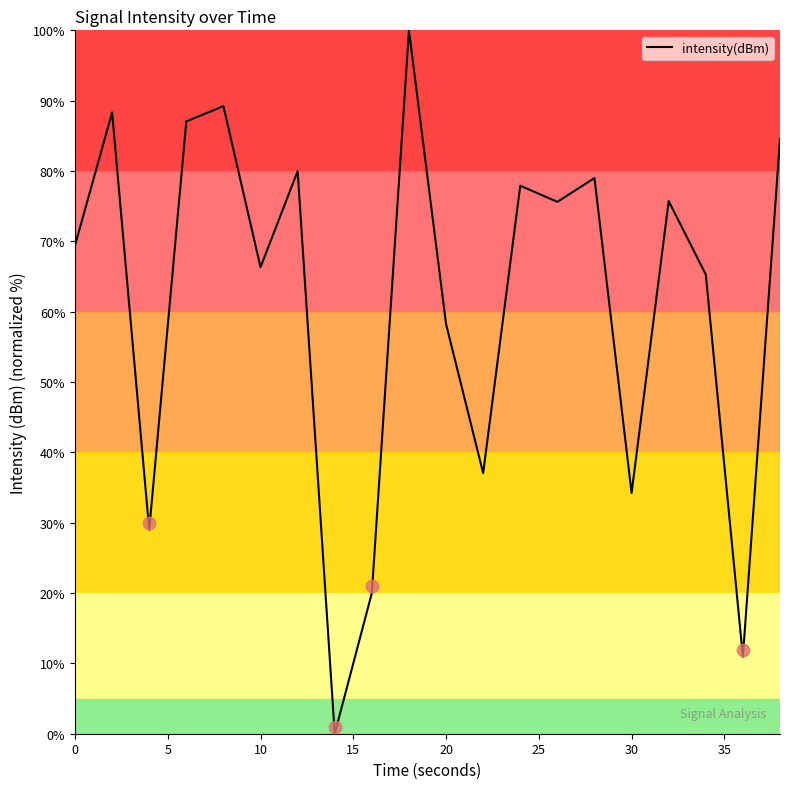

The value of intensity(dBm) at 20 is 15.3. True or false?

False